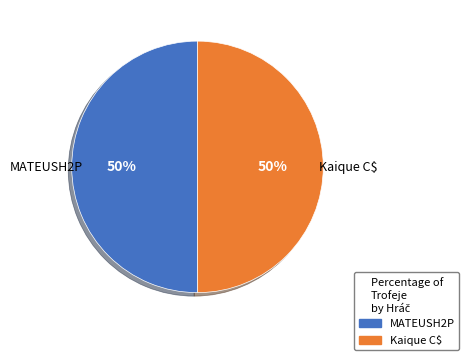

The MATEUSH2P slice represents 65% of the pie. True or false?

False